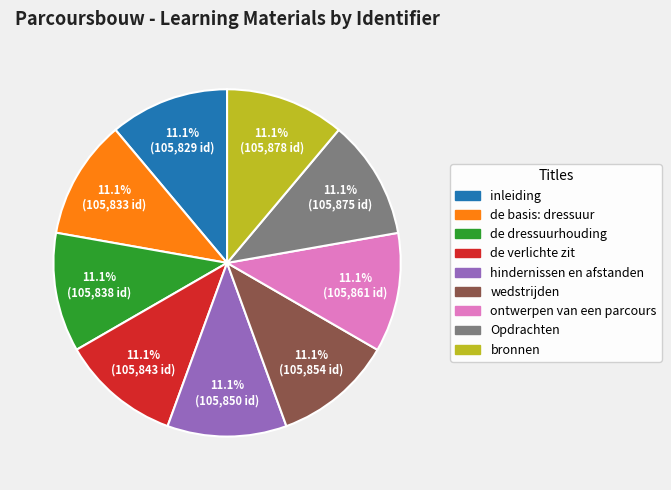

How many segments does this pie chart have?

9